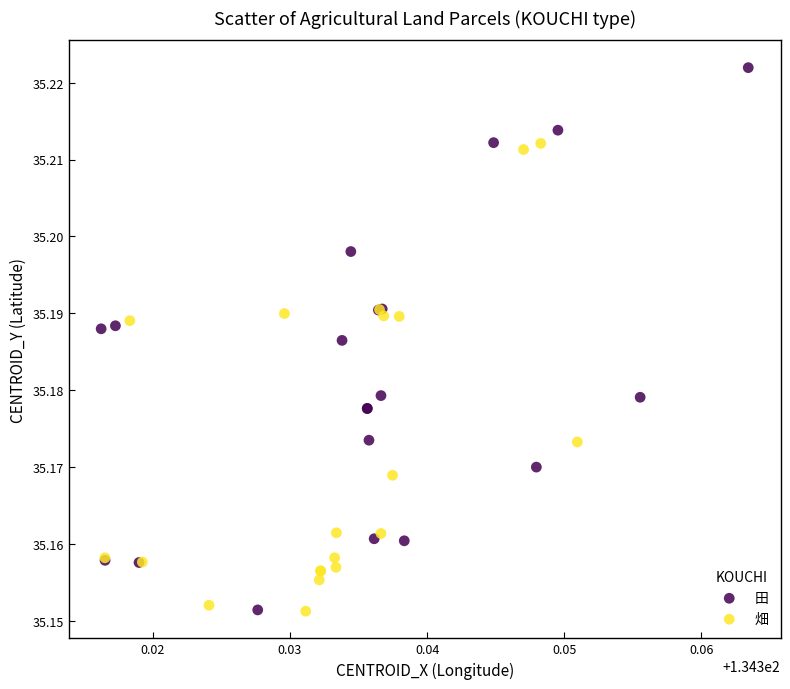

What are all the series names shown in the legend?

田, 畑